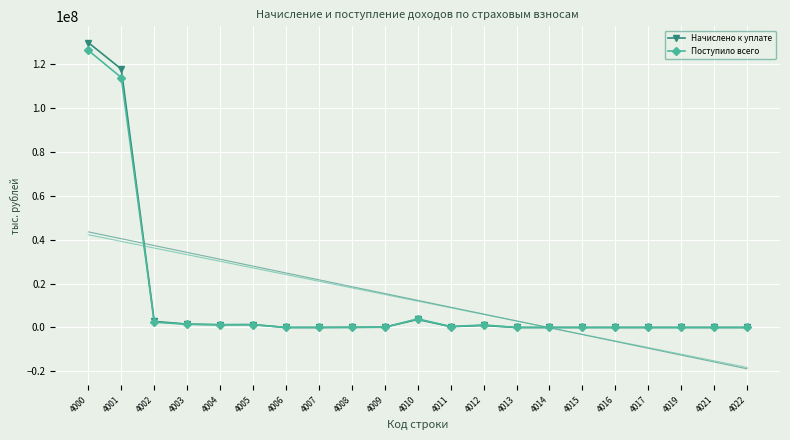

Is this an area chart (filled region under the line)?

No